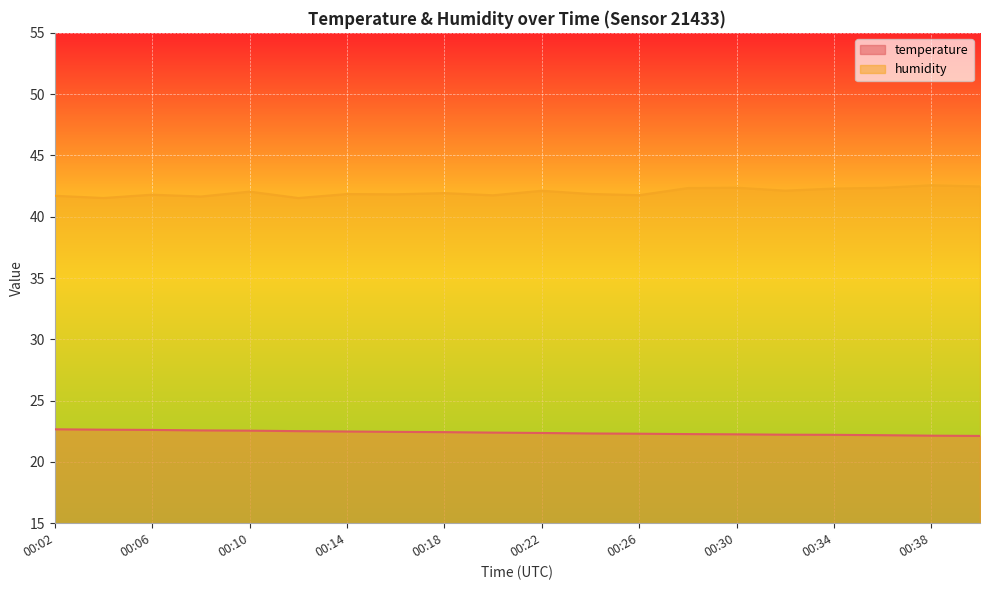

What are all the series names shown in the legend?

temperature, humidity